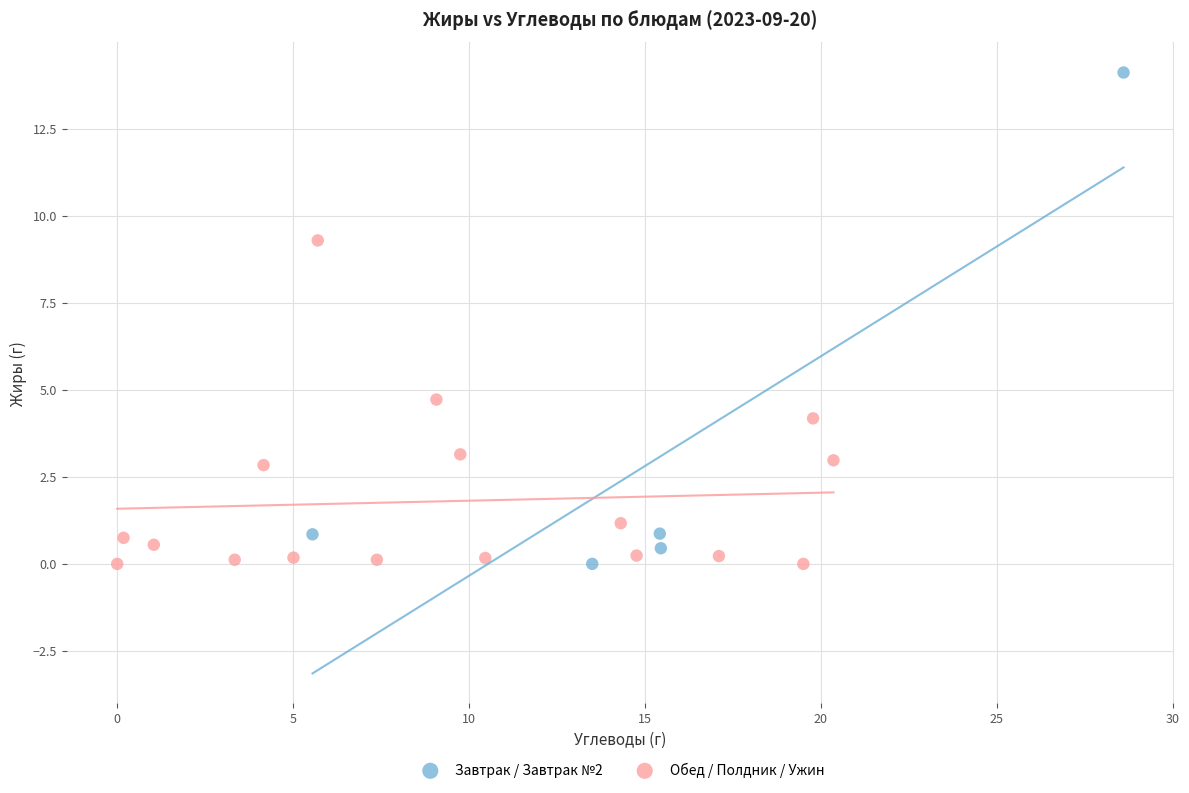

Which series contains the highest Y value?

Завтрак / Завтрак №2